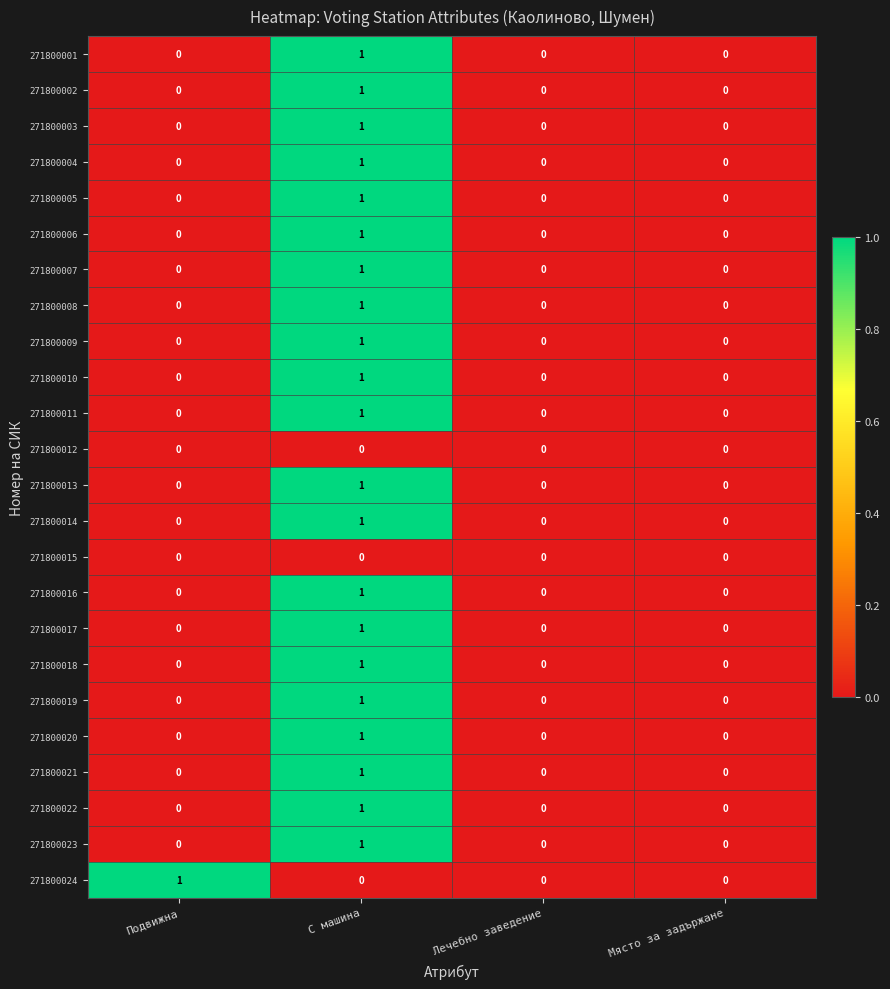

Is the value of 271800008 at С машина greater than the value of 271800021 at Лечебно заведение?

Yes